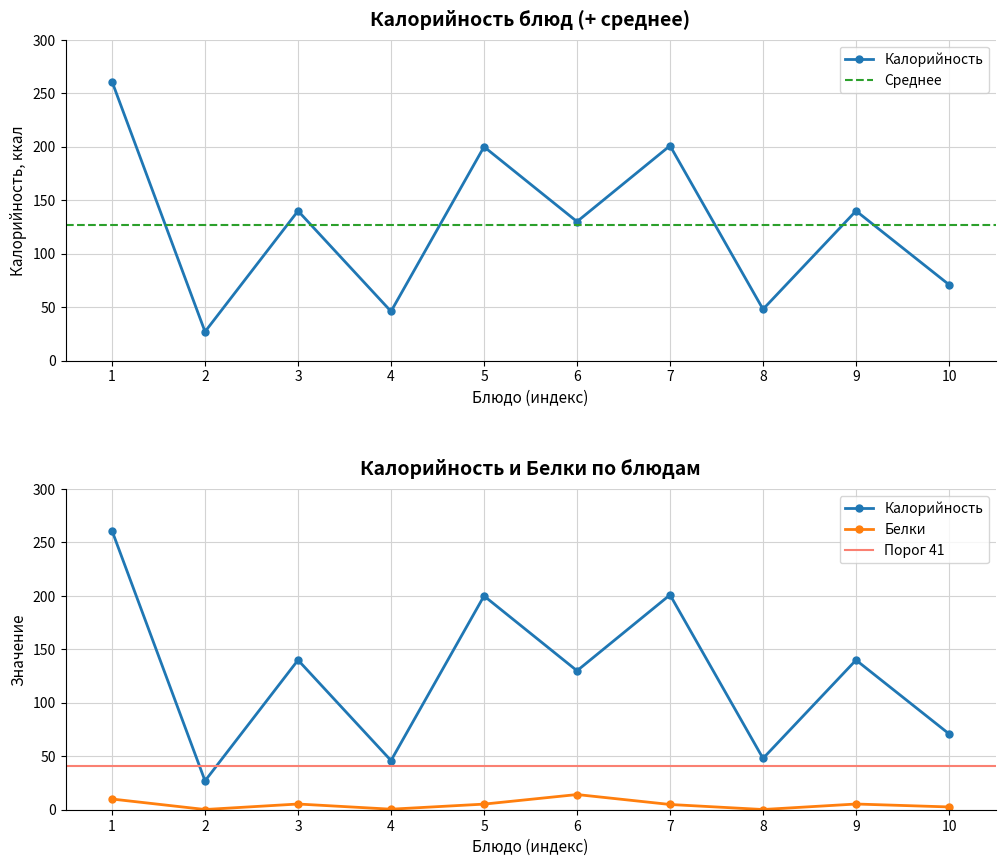

What is the approximate value of Калорийность at 3?

140.0